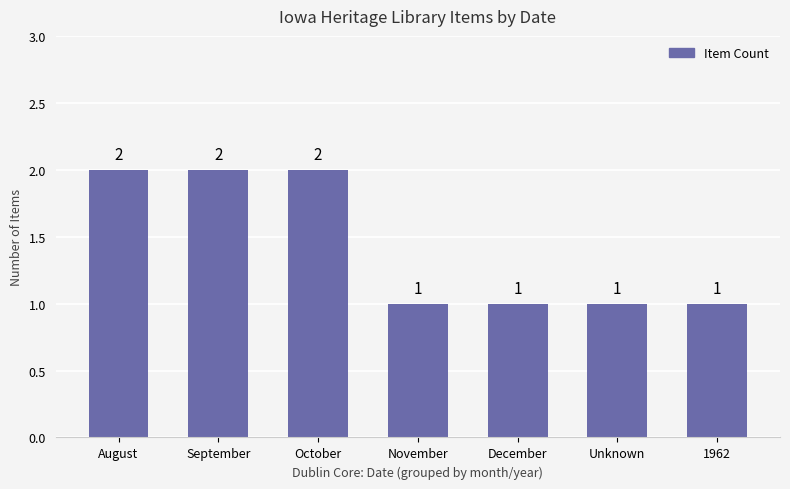

Reading right to left, list all the values displayed in this chart.

1	1	1	1	2	2	2